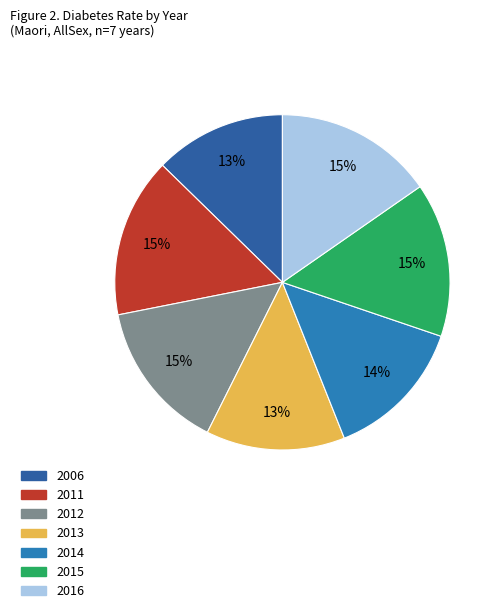

Does any single category account for the majority?

No